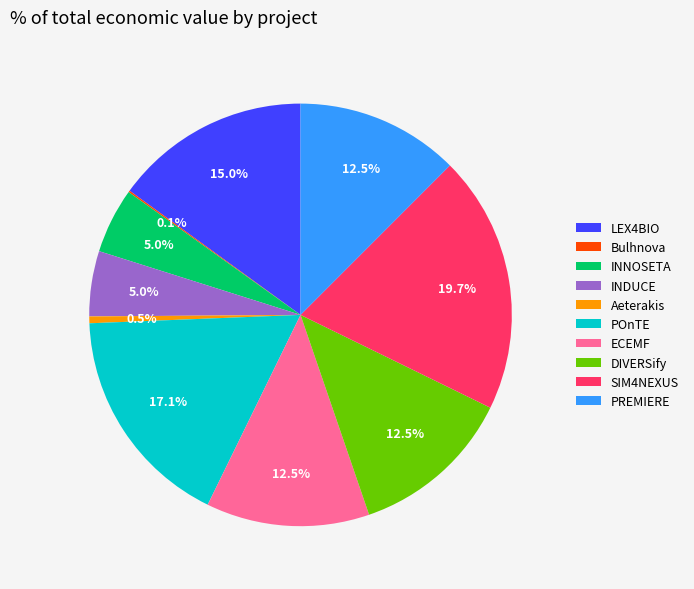

Which category has the biggest portion of the pie?

SIM4NEXUS